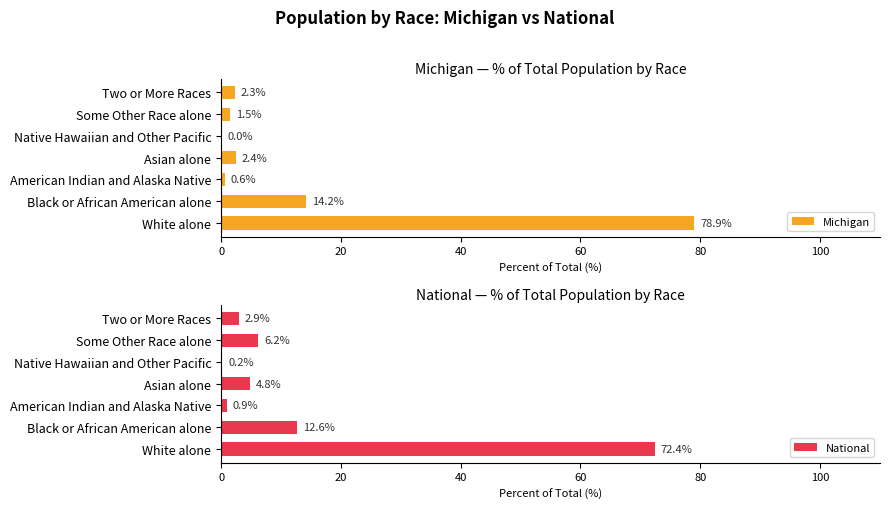

What is the average value of the Michigan series?

14.3